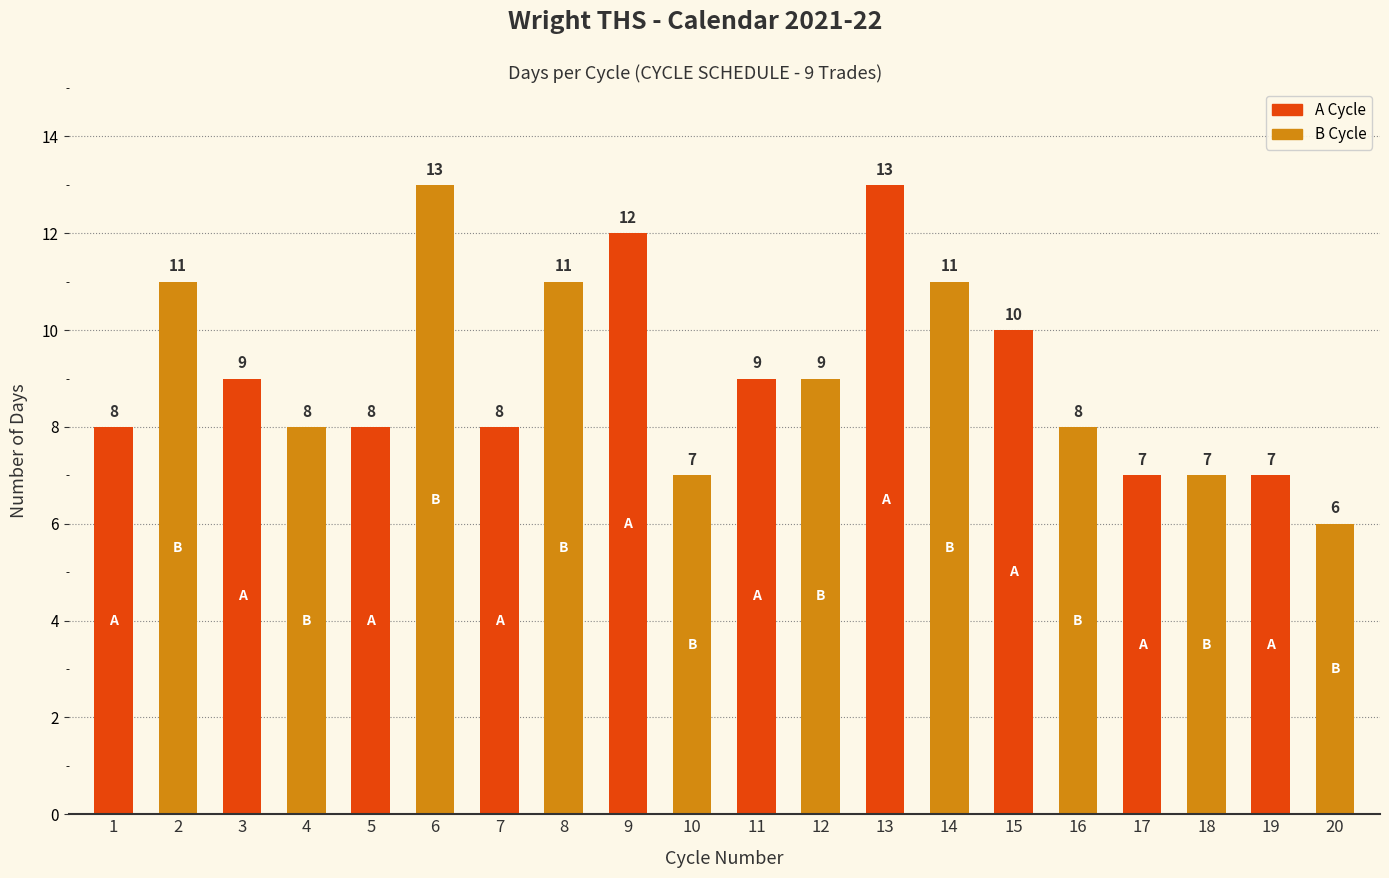

List the labels in order of value, largest first.

6, 13, 9, 2, 8, 14, 15, 3, 11, 12, 1, 4, 5, 7, 16, 10, 17, 18, 19, 20